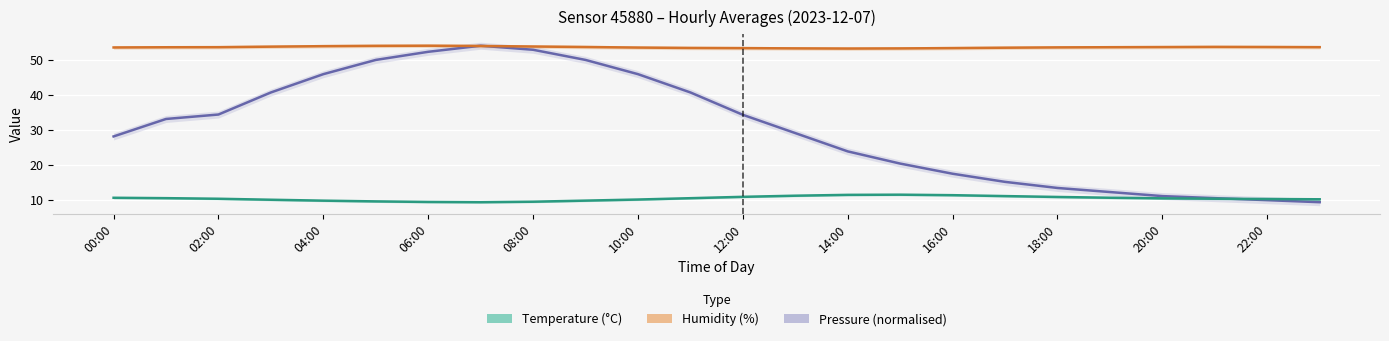

What is the value of the Humidity (%) point at the 15th from the left?

53.1